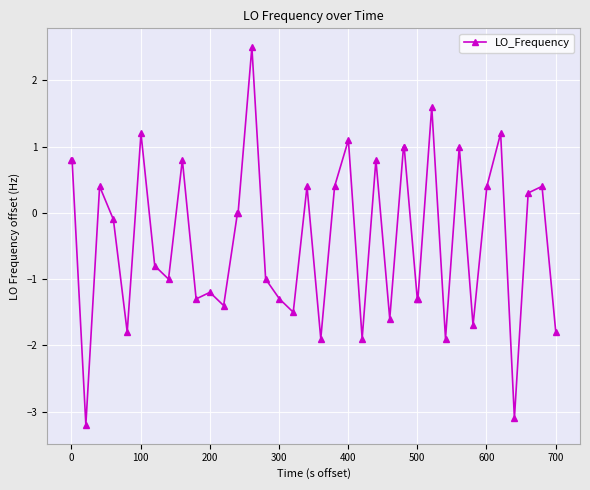

What is the value of the 33rd point from the left?

1.0